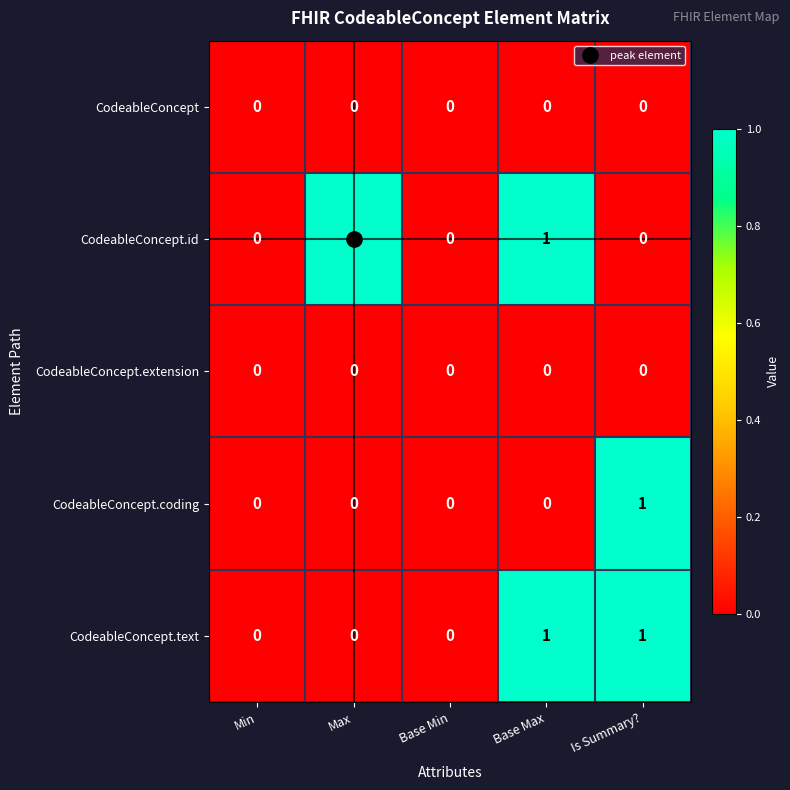

Is it true that CodeableConcept.text equals 0 at Base Min?

True